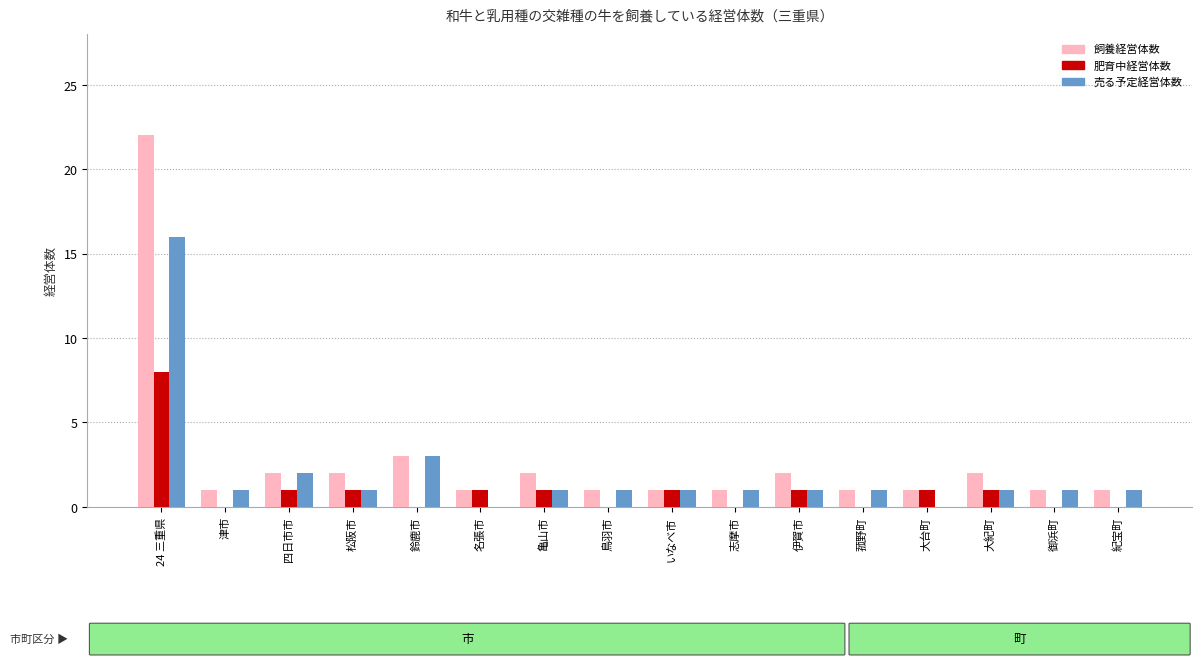

Reading right to left, transcribe all the data shown in this chart.

飼養経営体数: 1	1	2	1	1	2	1	1	1	2	1	3	2	2	1	22
肥育中経営体数: 0	0	1	1	0	1	0	1	0	1	1	0	1	1	0	8
売る予定経営体数: 1	1	1	0	1	1	1	1	1	1	0	3	1	2	1	16